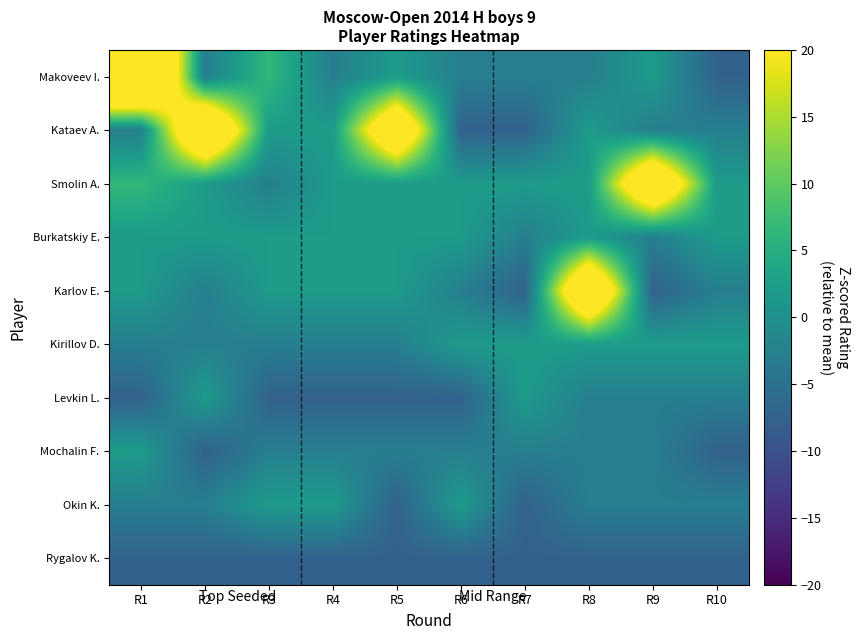

Which series has the largest total across all categories?

Kataev A.